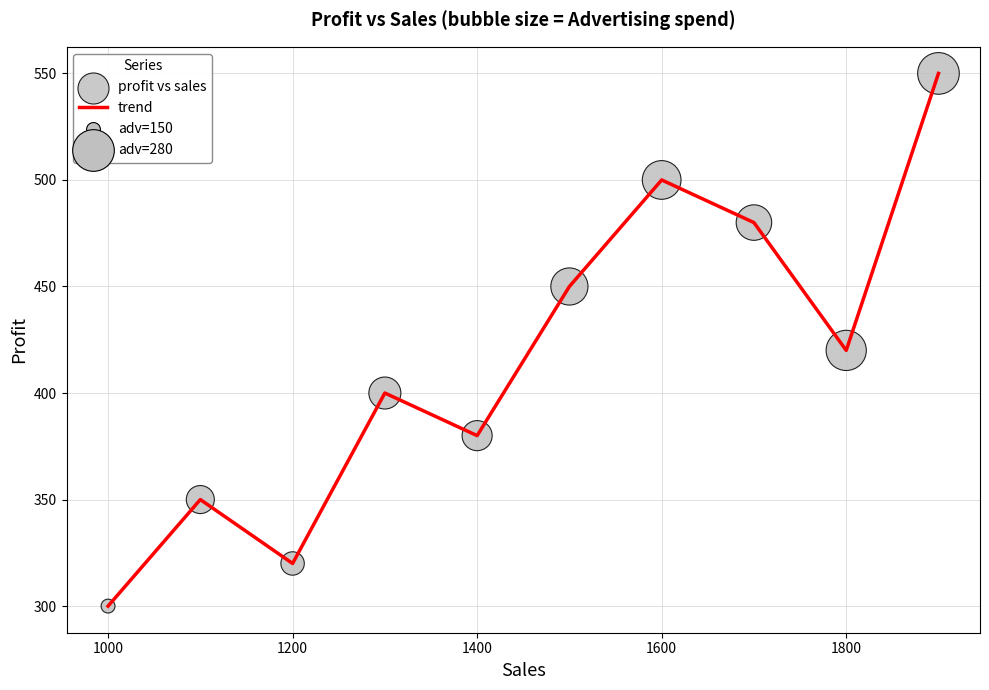

What is the minimum value shown in the chart?

300